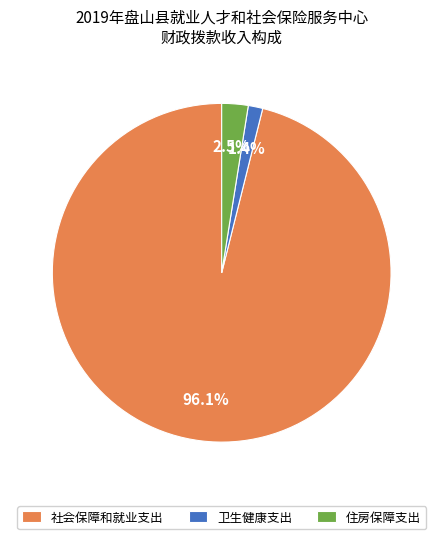

Approximately how many times larger is the value at 住房保障支出 compared to 卫生健康支出?

1.8